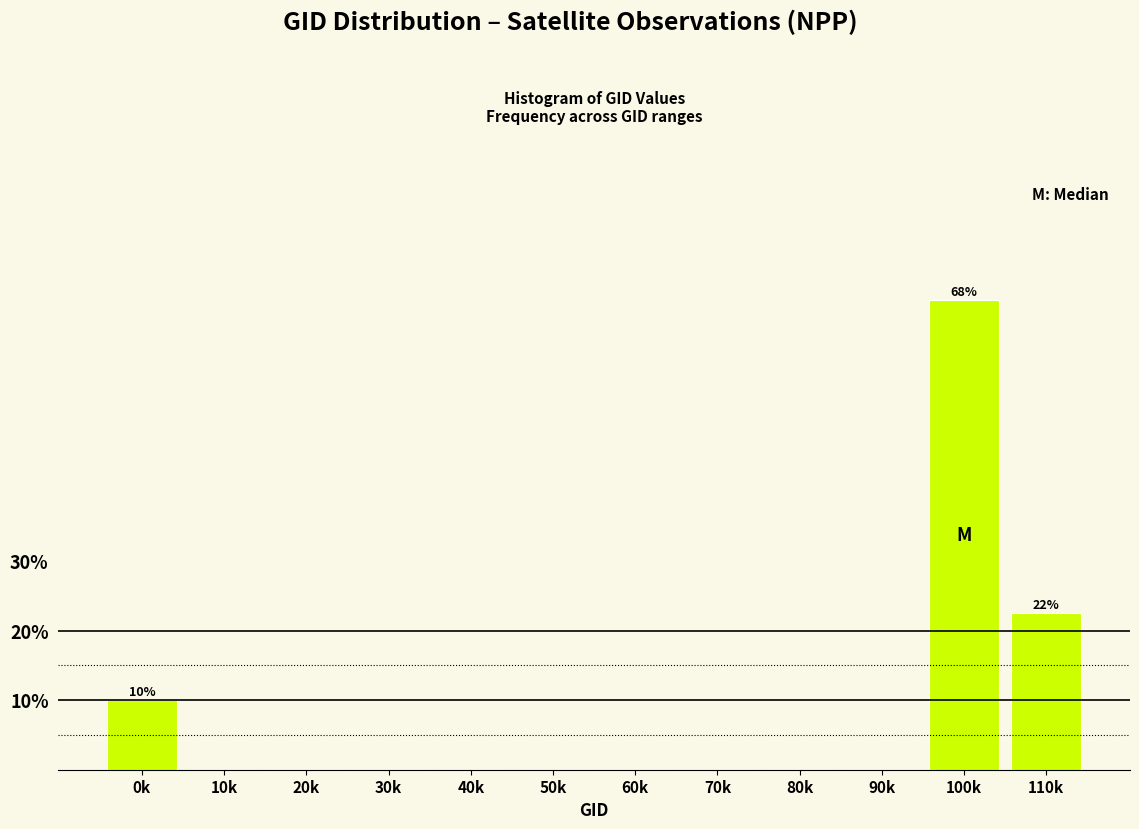

Reading right to left, extract all data points from this chart.

110k=22.5	100k=67.5	90k=0.0	80k=0.0	70k=0.0	60k=0.0	50k=0.0	40k=0.0	30k=0.0	20k=0.0	10k=0.0	0k=10.0